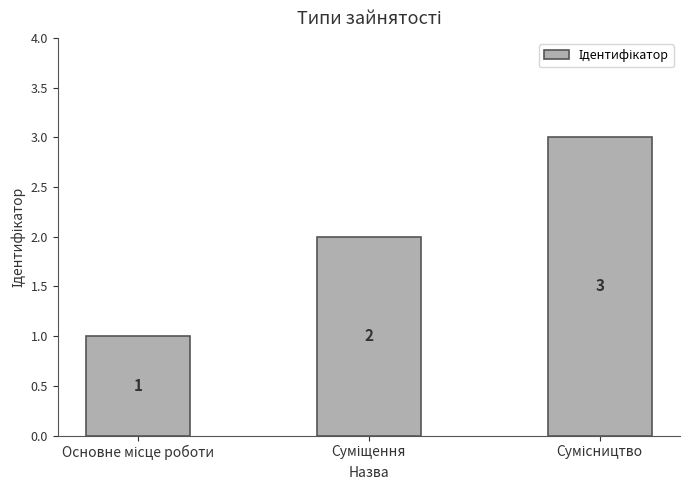

What is the sum of all values?

6